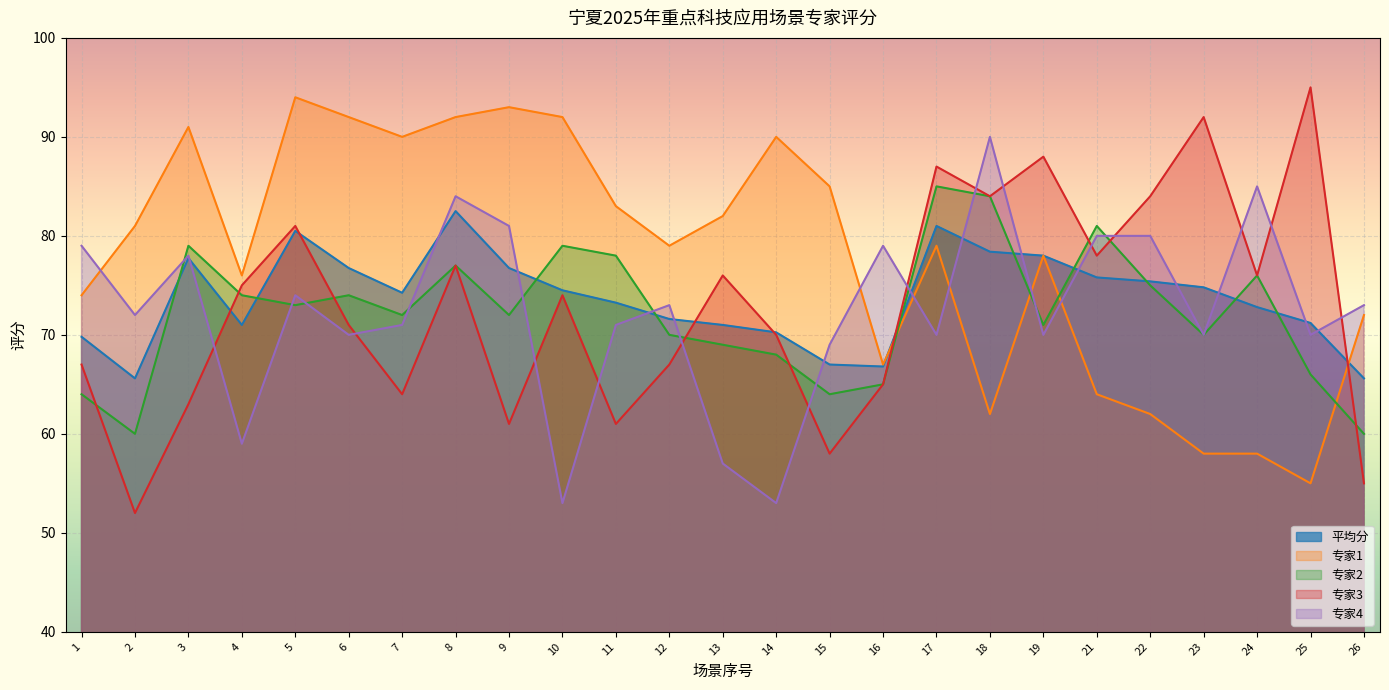

The value of 专家4 at 8 is 22.1. True or false?

False